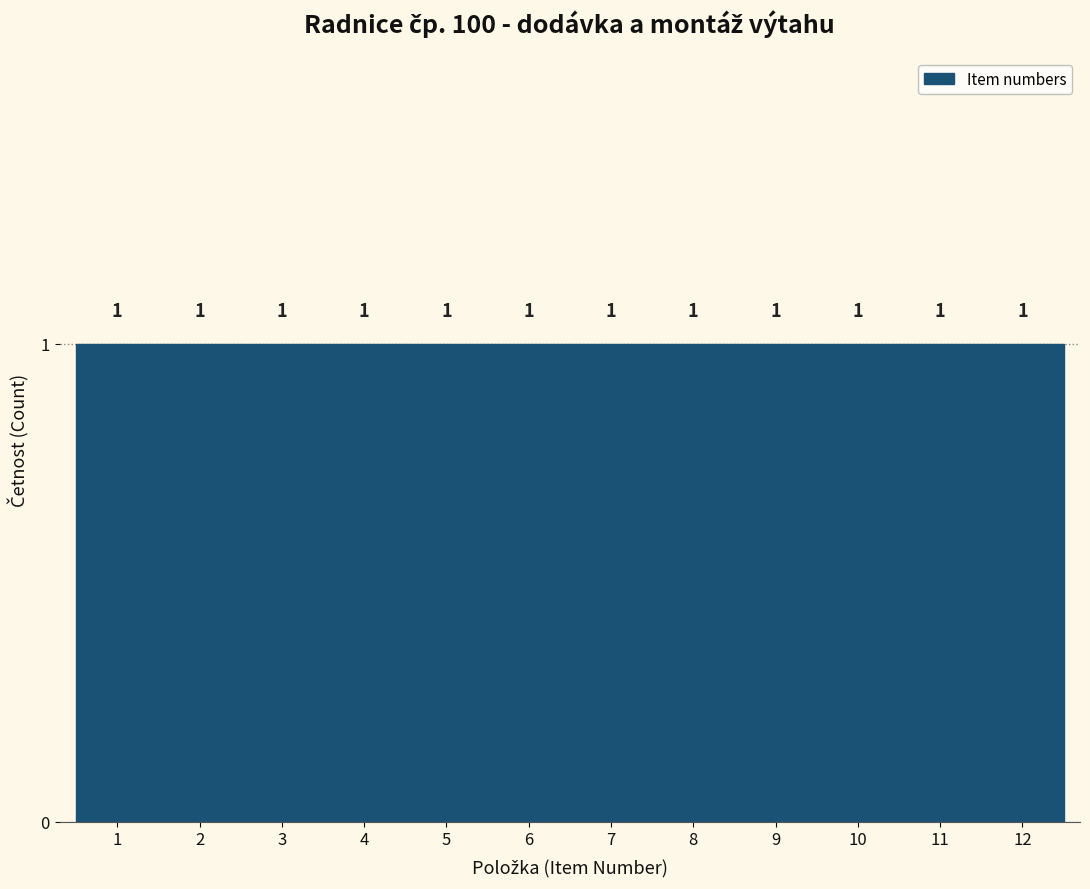

Reading left to right, list every bar in this chart as the range it spans on the x-axis followed by its height.

0.5 to 1.5: 1
1.5 to 2.5: 1
2.5 to 3.5: 1
3.5 to 4.5: 1
4.5 to 5.5: 1
5.5 to 6.5: 1
6.5 to 7.5: 1
7.5 to 8.5: 1
8.5 to 9.5: 1
9.5 to 10.5: 1
10.5 to 11.5: 1
11.5 to 12.5: 1